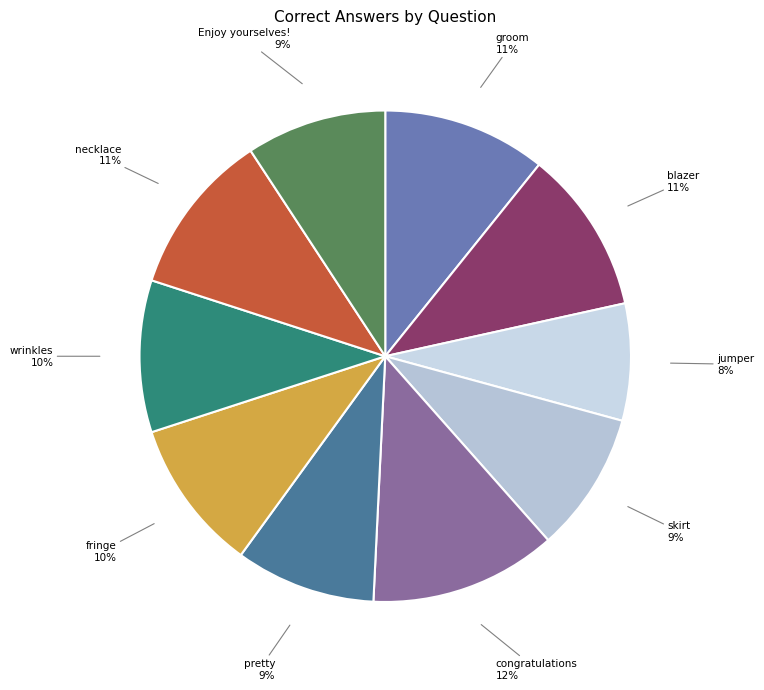

To the nearest percent, what is the average slice percentage?

10%